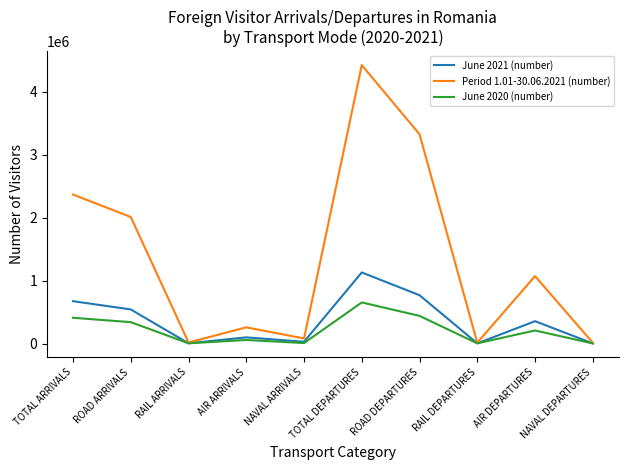

Which series has the largest total across all categories?

Period 1.01-30.06.2021 (number)